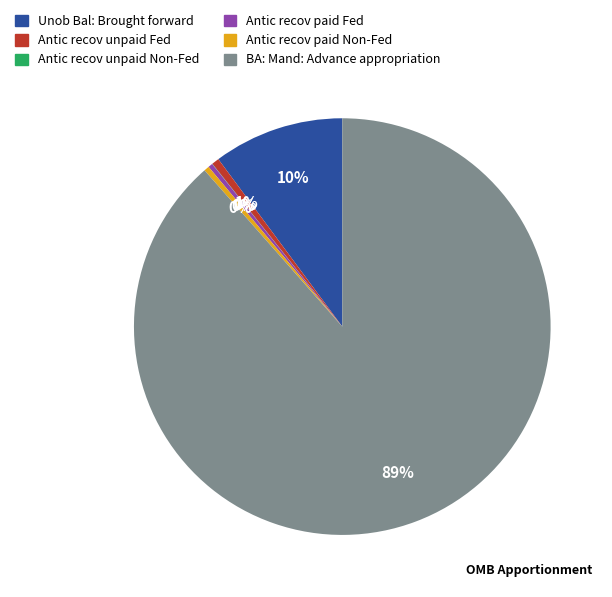

To the nearest percent, what is the combined percentage of BA: Mand: Advance appropriation and Unob Bal: Brought forward?

99%